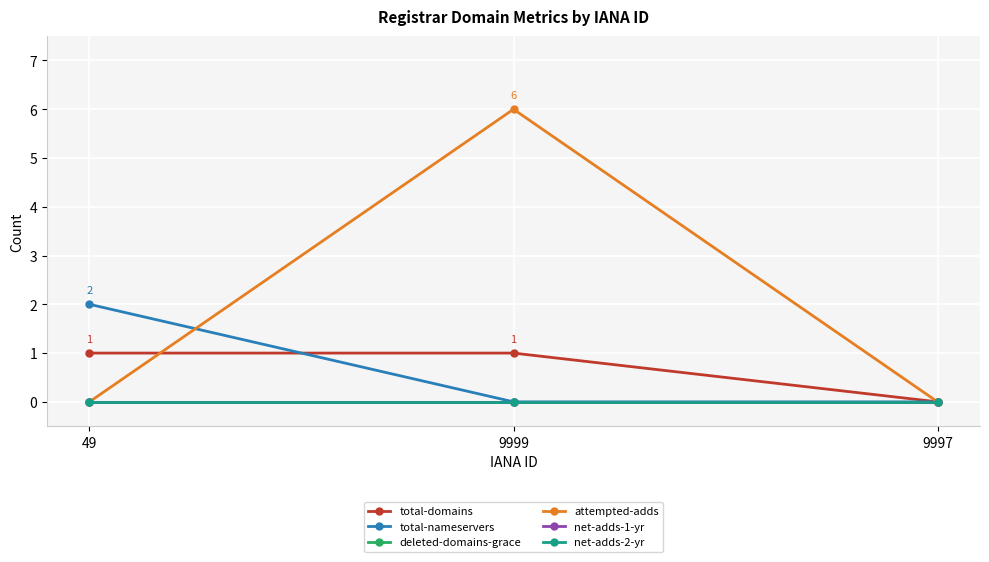

At 9999, list the series in order from largest to smallest.

attempted-adds, total-domains, total-nameservers, deleted-domains-grace, net-adds-1-yr, net-adds-2-yr